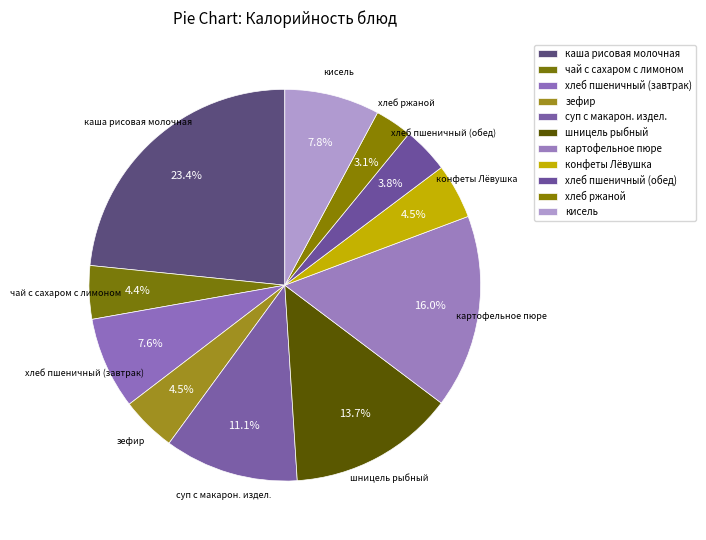

Which category has the biggest portion of the pie?

каша рисовая молочная